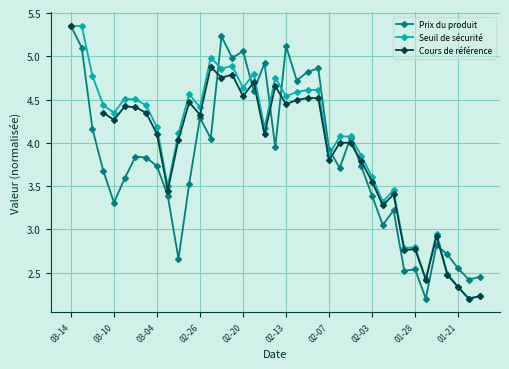

Which series has the largest range (max minus min)?

Prix du produit